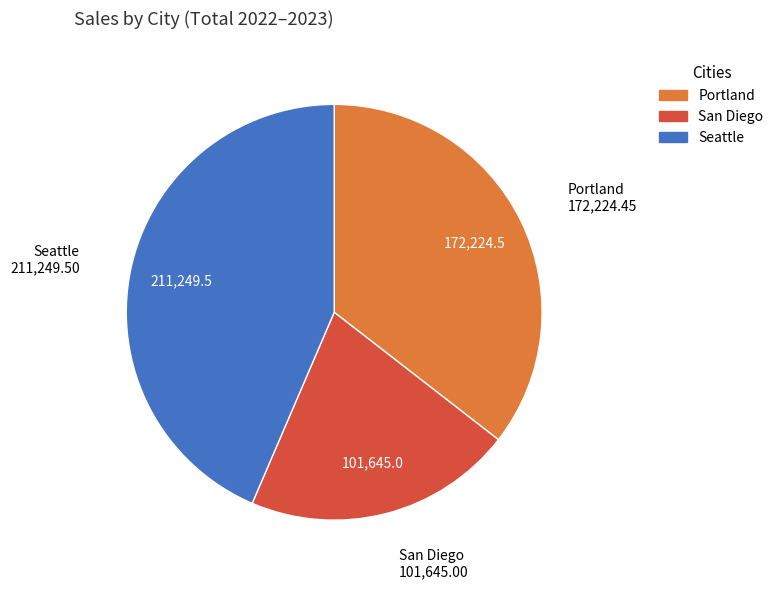

Is the sum of Seattle and Portland greater than half?

Yes